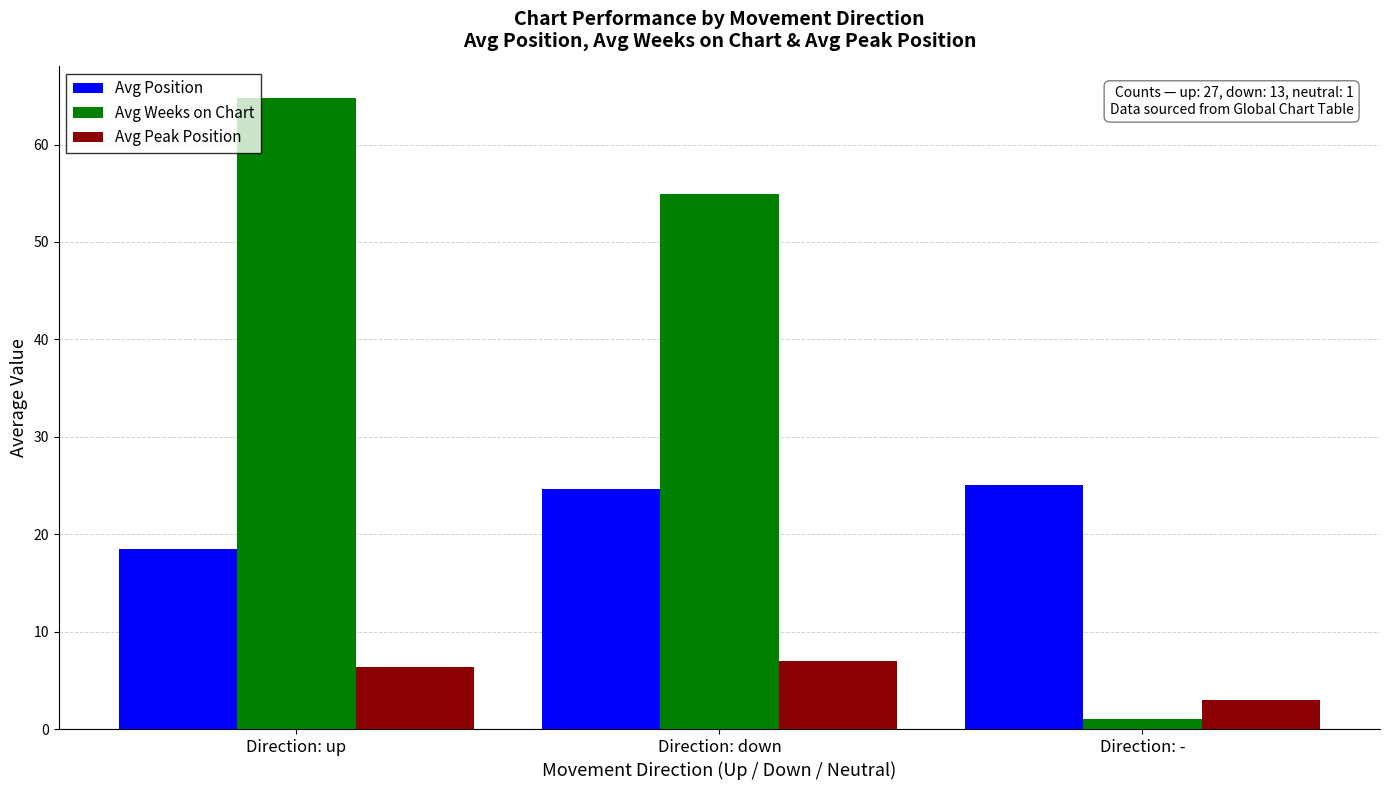

What is the difference between the Avg Peak Position values at Direction: - and Direction: up?

3.4